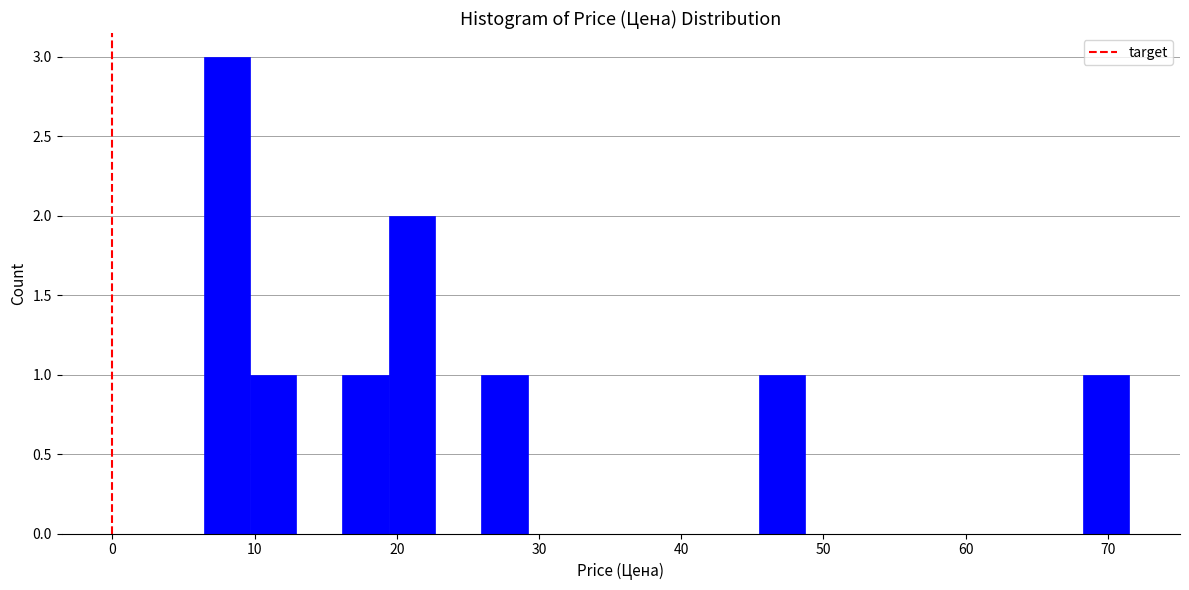

Around what value on the x-axis is the tallest bar? Give the approximate position of its centre, as read against the axis.

8